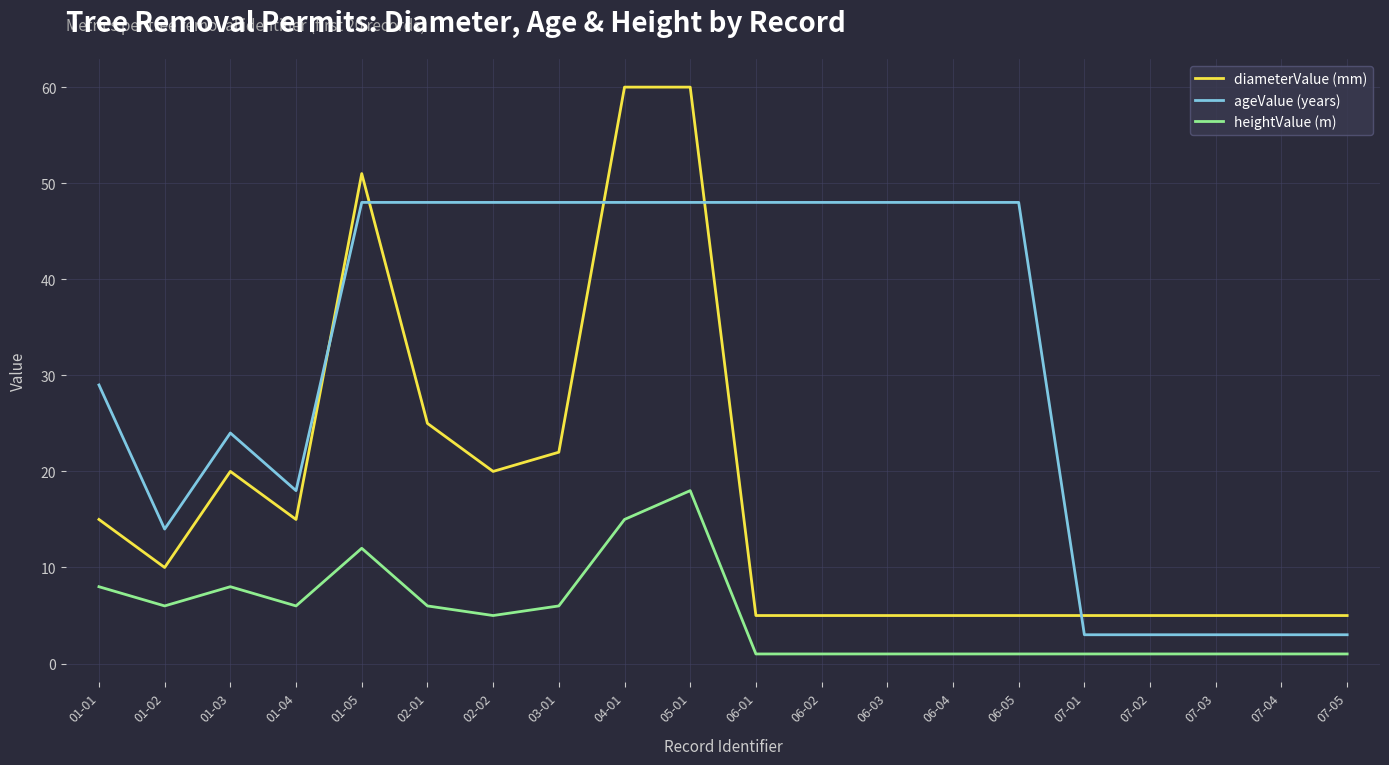

What is the sum of the ageValue (years) values at 01-02 and 01-05?

62